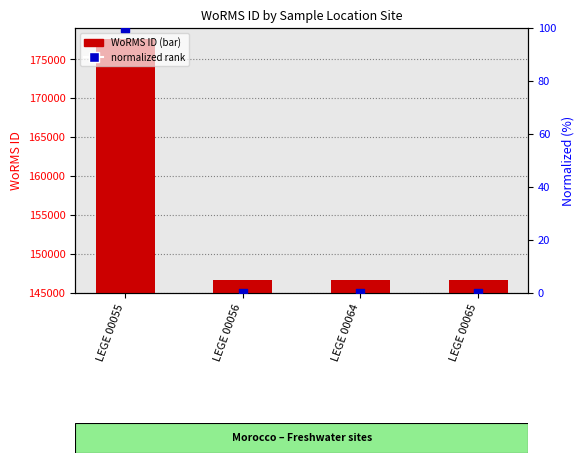

What is the total value across all series at LEGE 00064?

146690.0